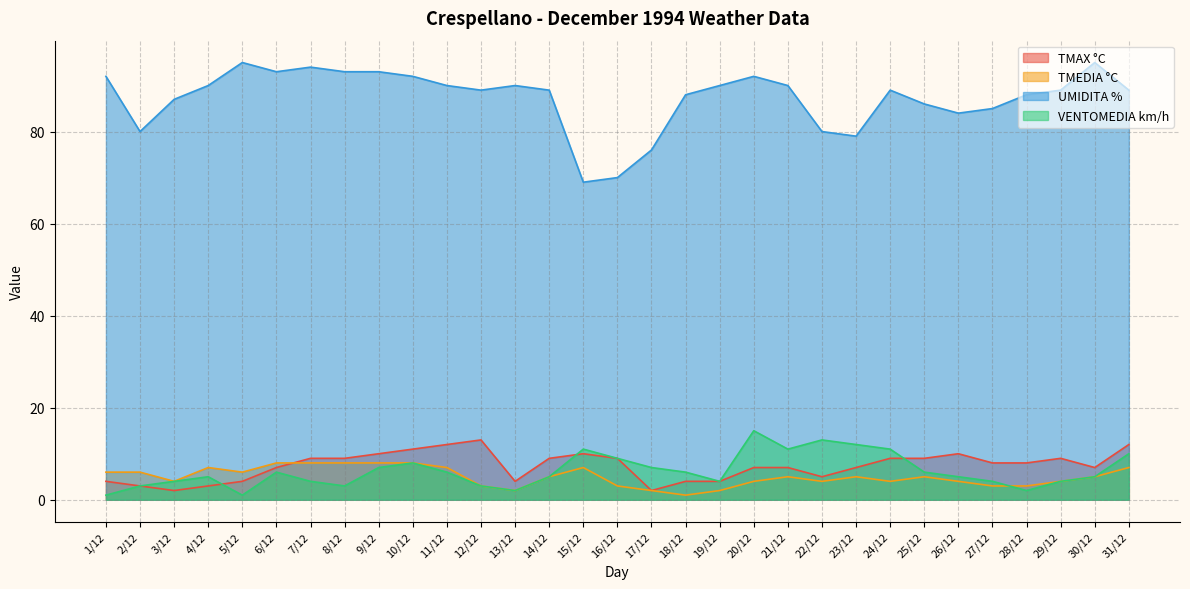

What is the minimum value shown in the chart?

1